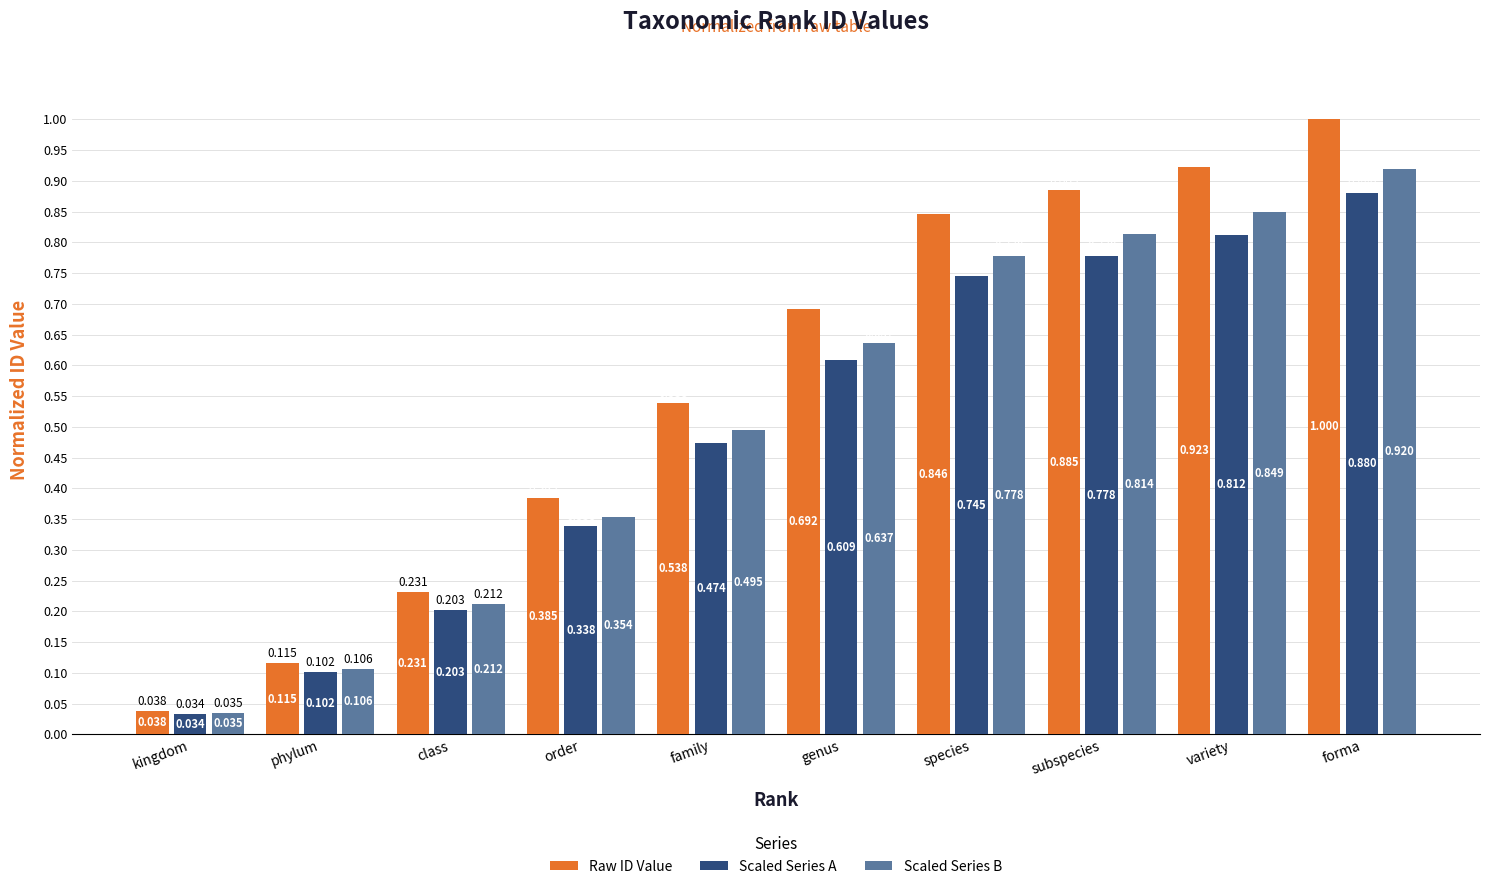

At species, list the series in order from largest to smallest.

Raw ID Value, Scaled Series B, Scaled Series A